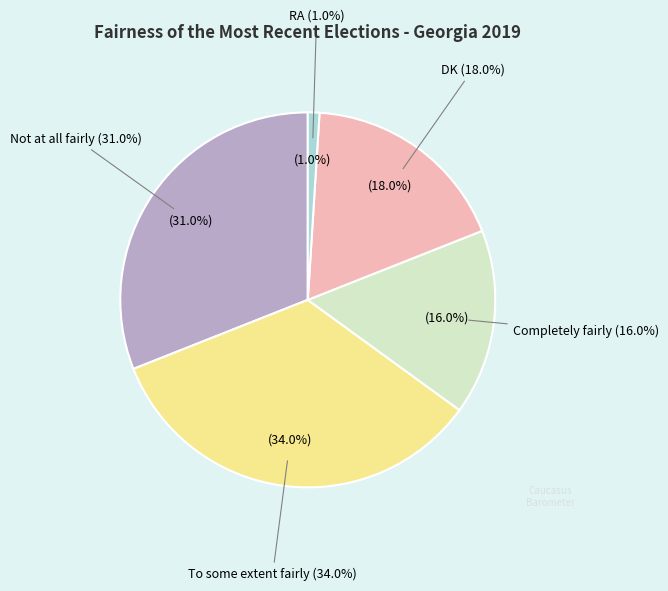

Approximately how many times larger is the value at To some extent fairly compared to Not at all fairly?

1.1